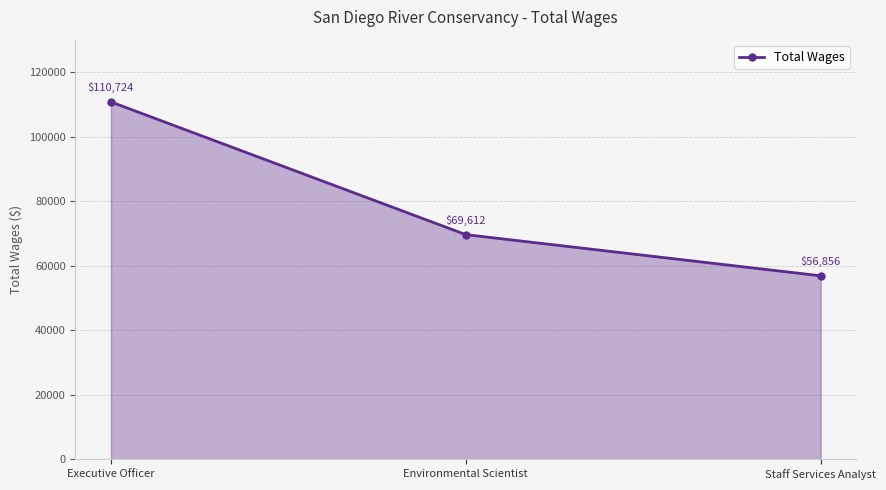

What is the minimum value shown in the chart?

56856.2